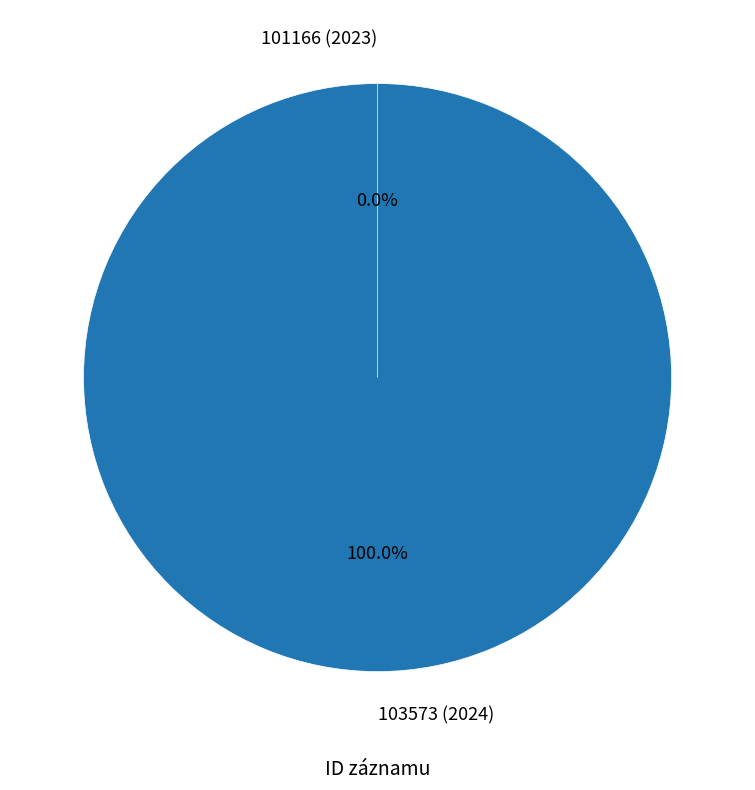

To the nearest percent, what portion does 103573 (2024) represent?

100%